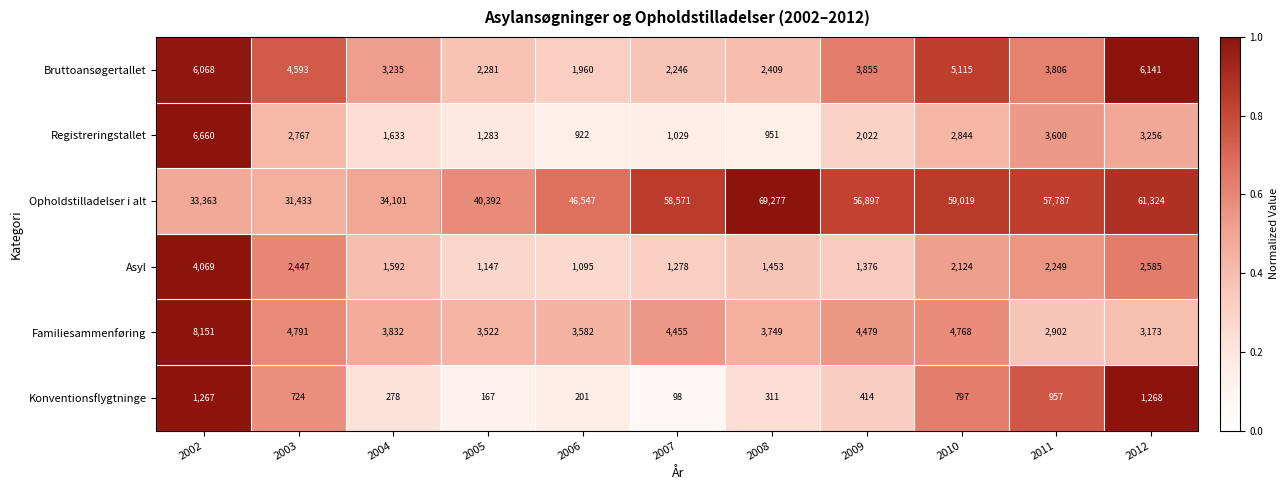

Rank the series by their maximum value, from lowest to highest.

Konventionsflygtninge, Asyl, Bruttoansøgertallet, Registreringstallet, Familiesammenføring, Opholdstilladelser i alt